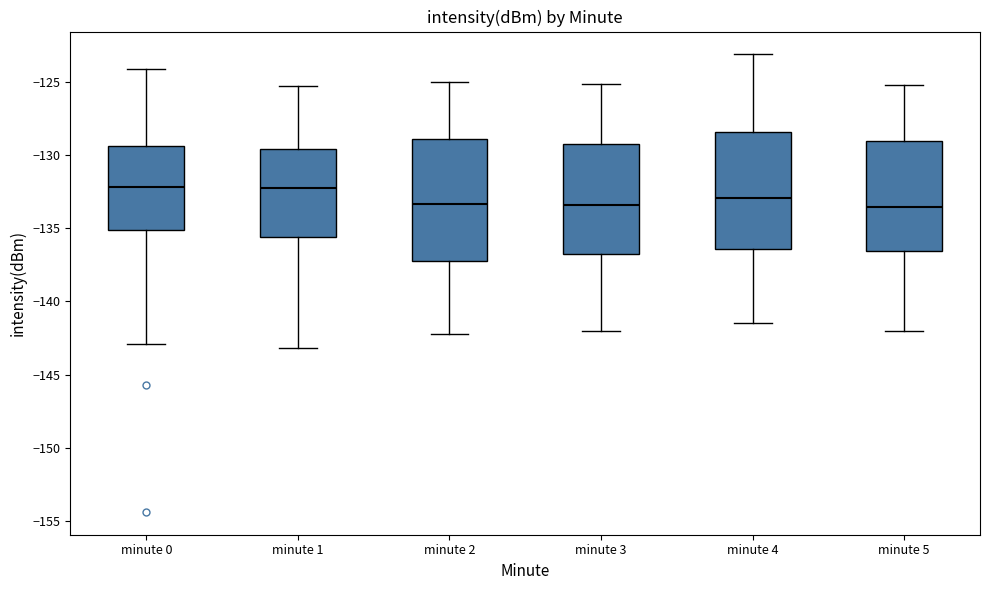

Reading left to right, transcribe this box plot: for each box, give where its median line is, the range the box spans, and where its two whiskers end, as read against the y-axis. The values are not printed on the chart, so give them approximately, as read against the axis.

minute 0: median -132.0, box -135.0 to -129.5, whiskers -143.0 to -124.0
minute 1: median -132.0, box -135.5 to -129.5, whiskers -143.0 to -125.5
minute 2: median -133.5, box -137.5 to -129.0, whiskers -142.0 to -125.0
minute 3: median -133.5, box -137.0 to -129.5, whiskers -142.0 to -125.0
minute 4: median -133.0, box -136.5 to -128.5, whiskers -141.5 to -123.0
minute 5: median -133.5, box -136.5 to -129.0, whiskers -142.0 to -125.0